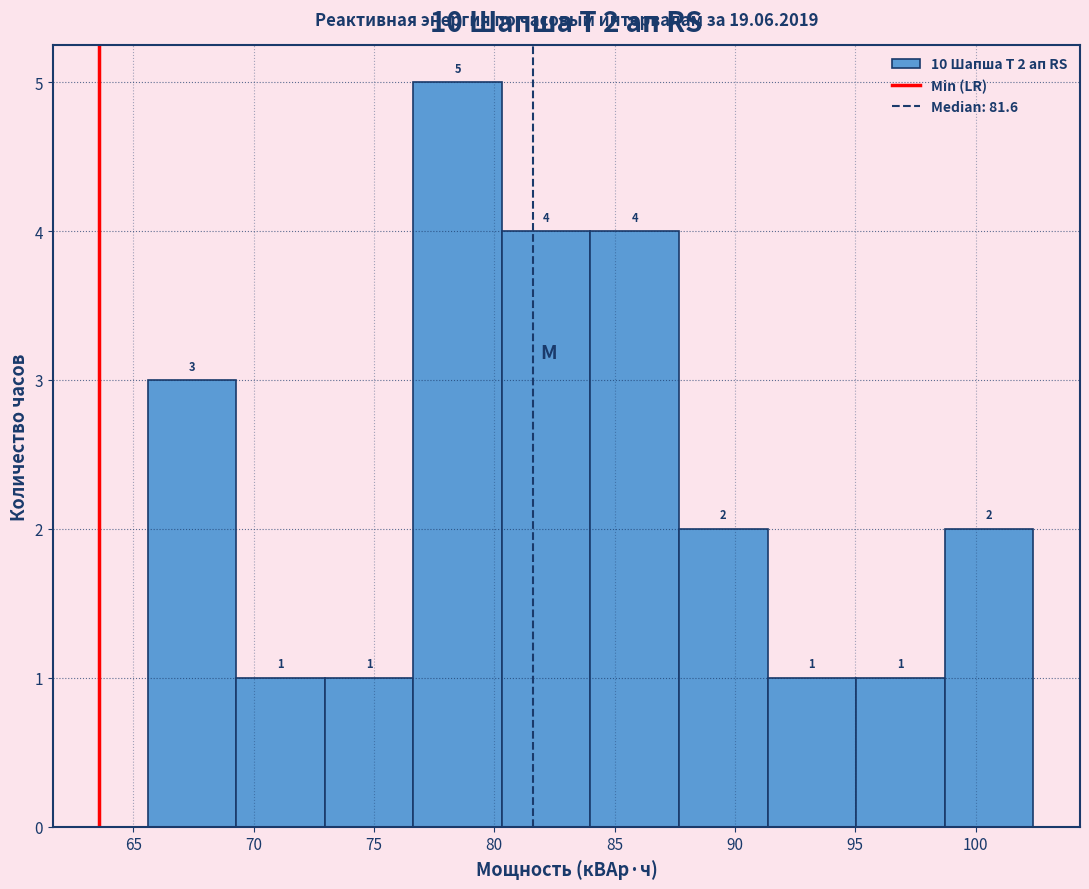

Over which range of the x-axis is the bar tallest?

76.5 to 80.5